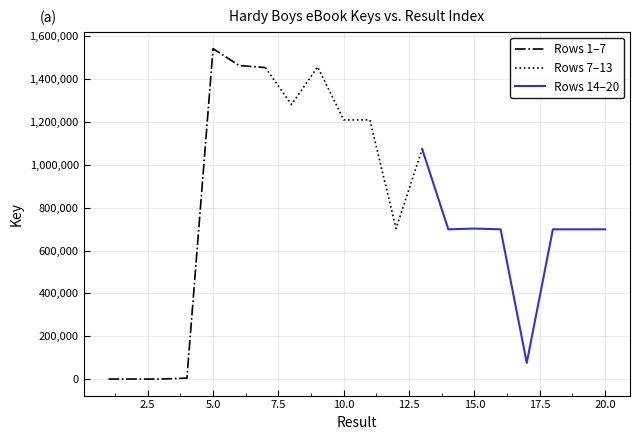

What is the change in value from 8 to 14?

-581909